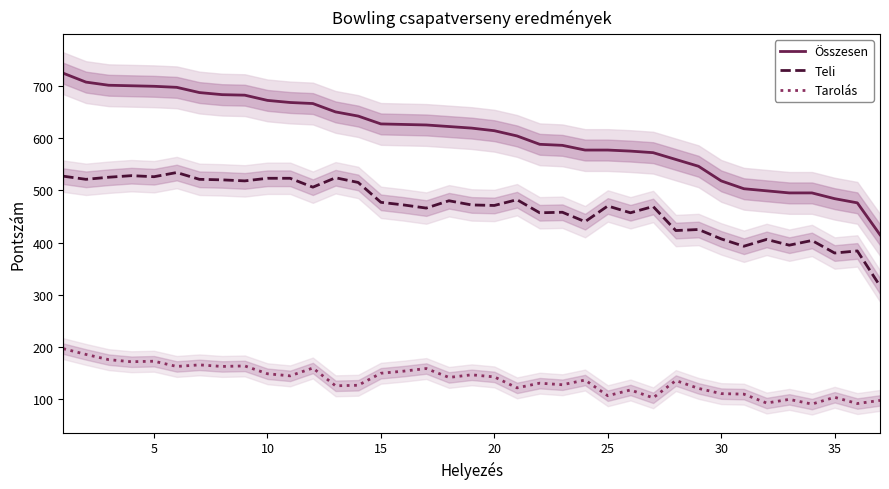

What is the difference between the Teli values at 15 and 10?

46